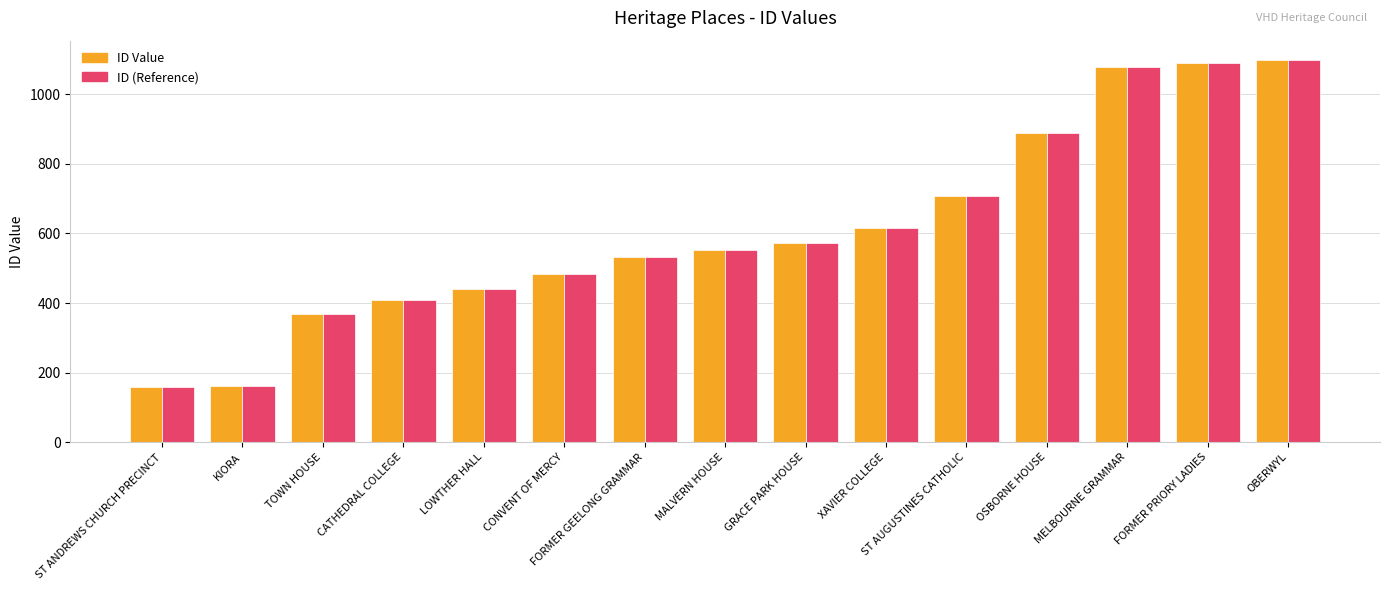

What is the sum of all ID Value values?

9153